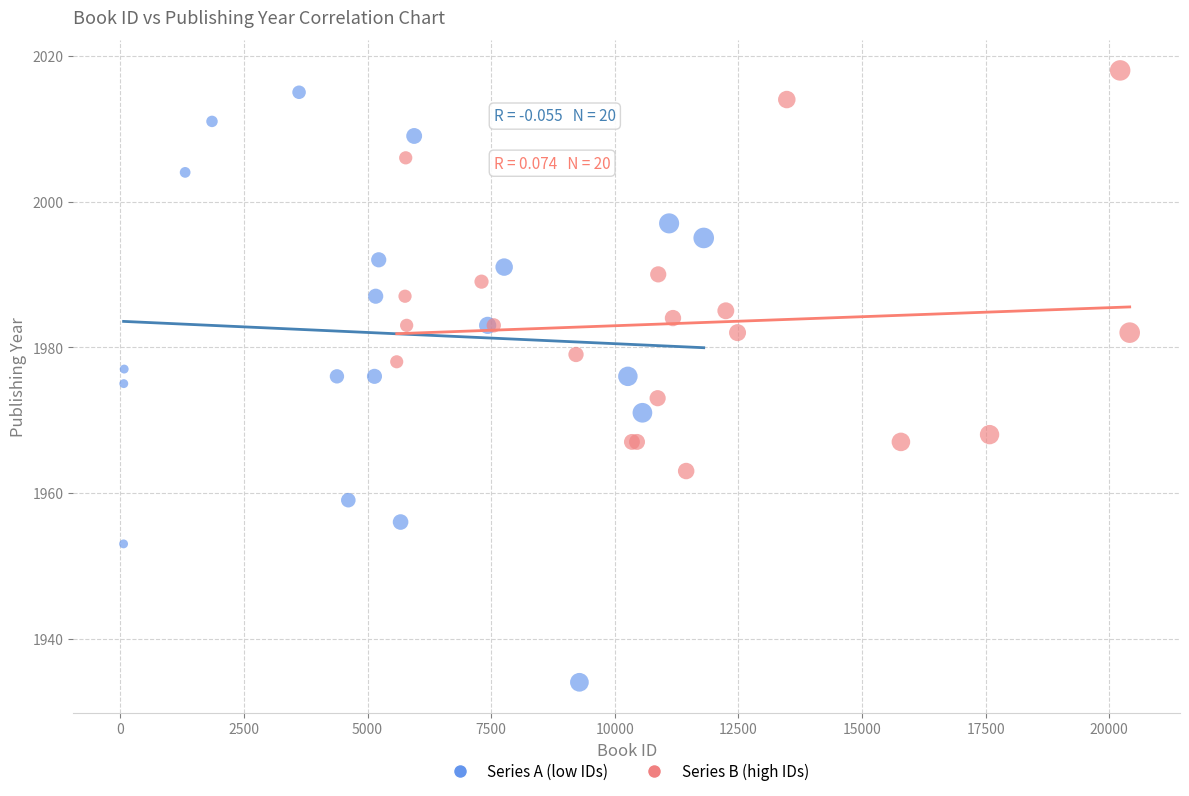

Which series has the largest Y range (max minus min)?

Series A (low IDs)